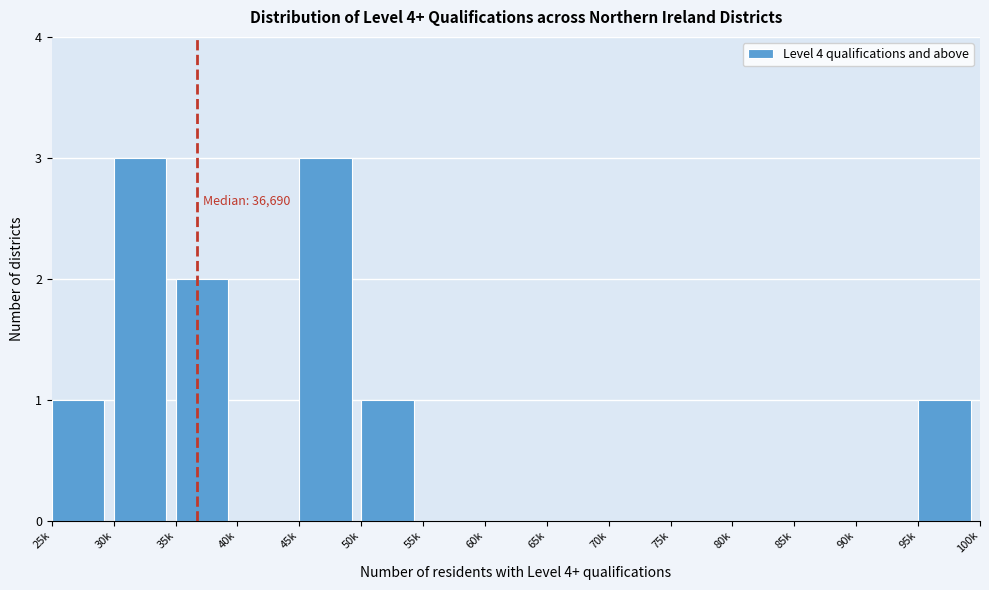

Reading right to left, what are all the values shown in this chart?

95k=1	90k=0	85k=0	80k=0	75k=0	70k=0	65k=0	60k=0	55k=0	50k=1	45k=3	40k=0	35k=2	30k=3	25k=1